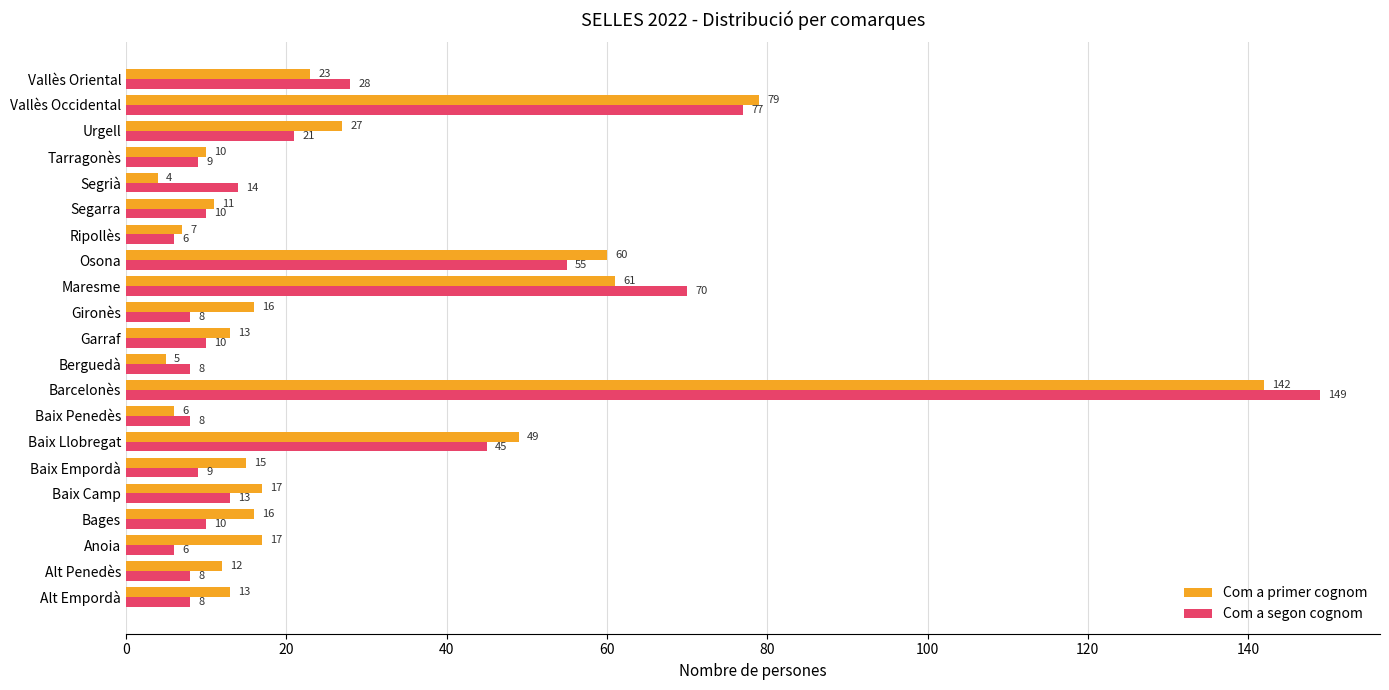

Rank the series at Segrià from lowest to highest value.

Com a primer cognom, Com a segon cognom